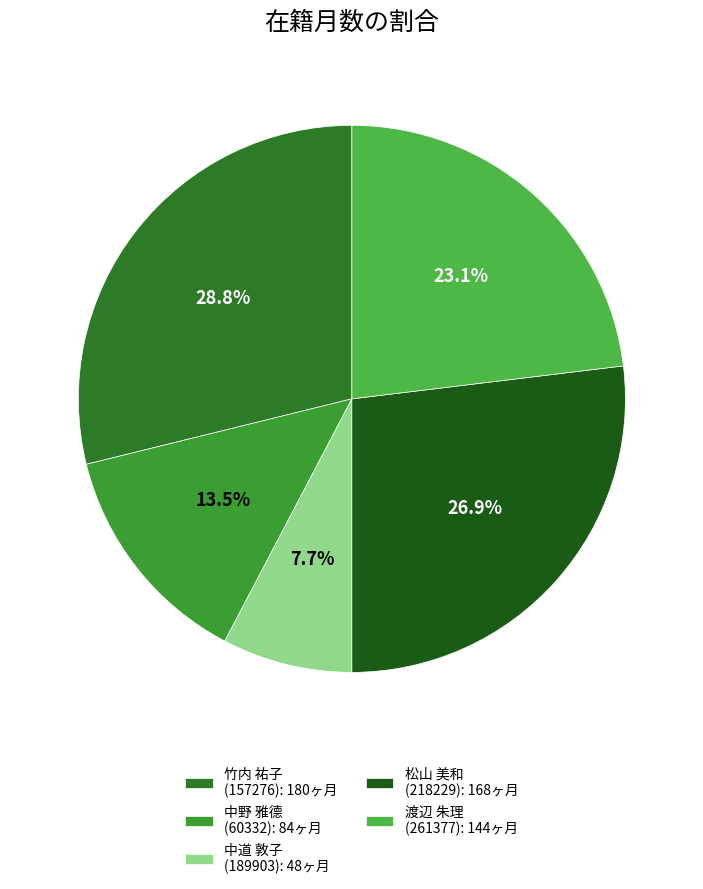

How many segments does this pie chart have?

5